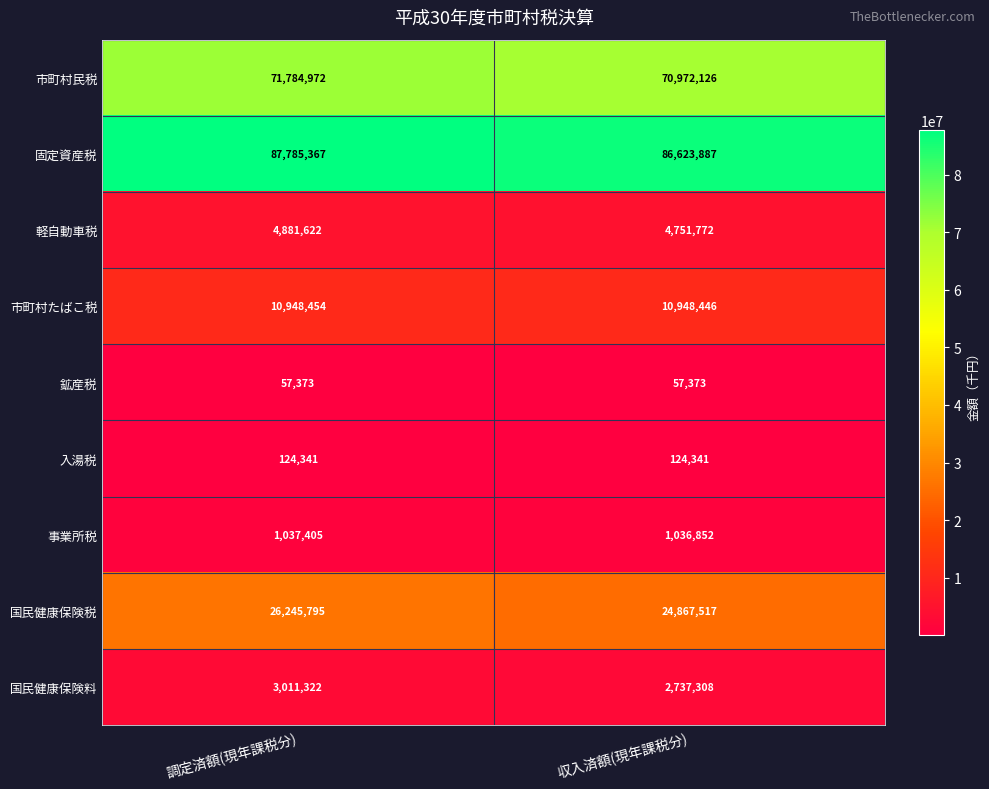

Read the 市町村たばこ税 value at 調定済額(現年課税分).

10948454